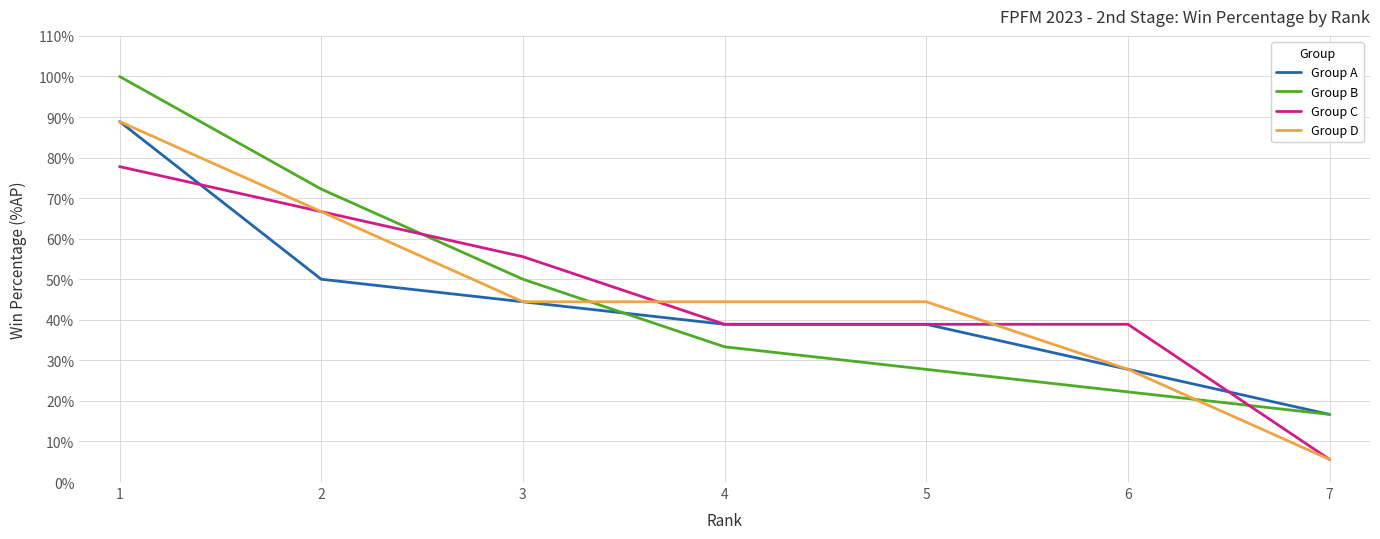

Is the value of Group C at 7 greater than the value of Group D at 5?

No